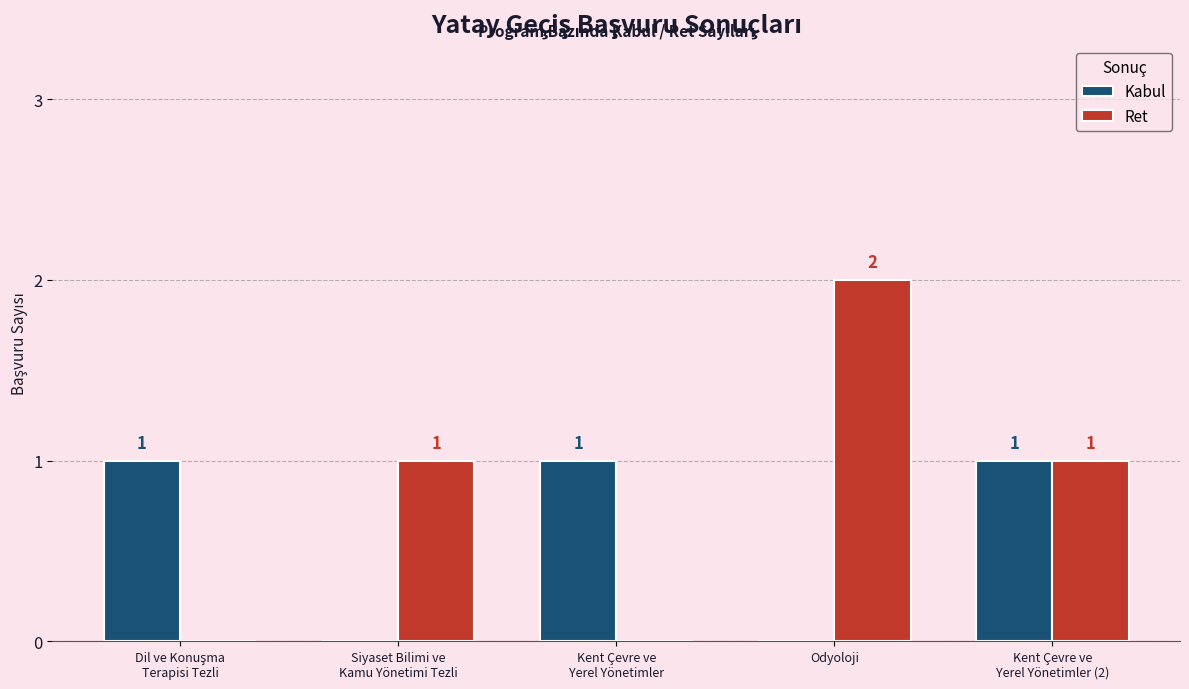

What is the spread (max minus min) of values at Kent Çevre ve
Yerel Yönetimler?

1